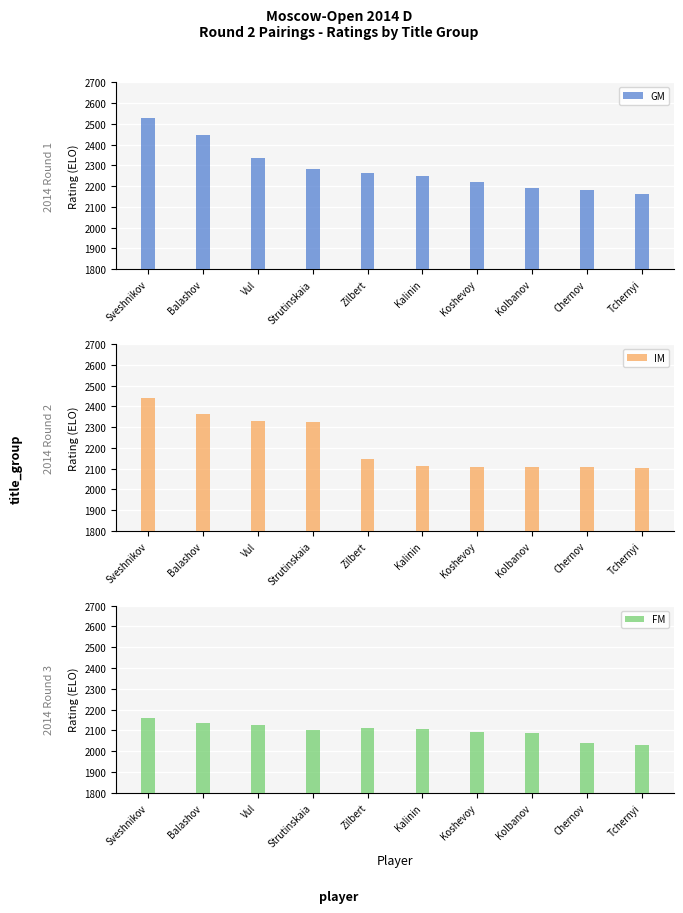

What is the value of the IM bar at the 6th from the left?

2111